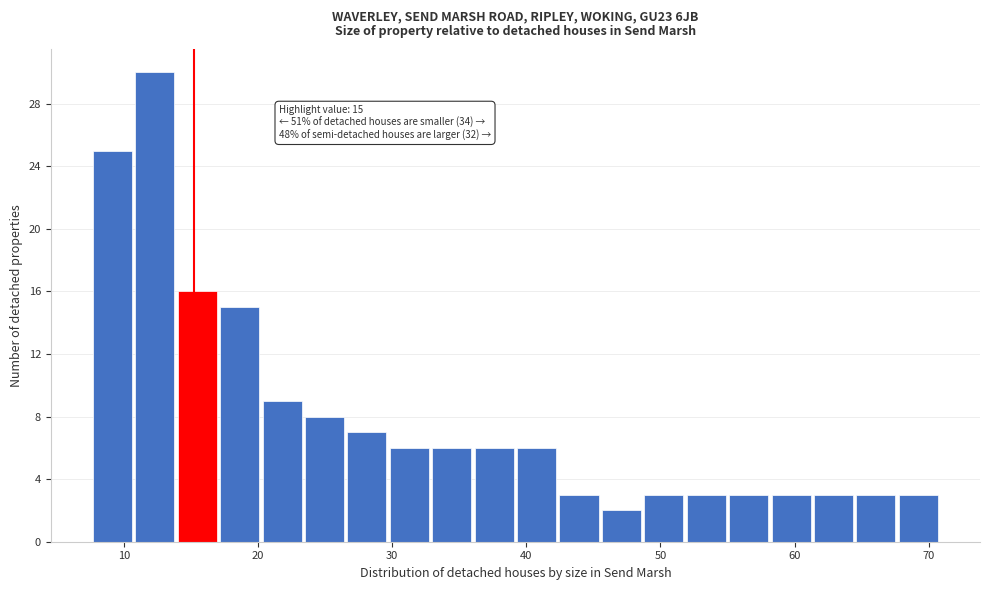

Read against the x-axis, roughly where is the centre of the tallest bar?

12